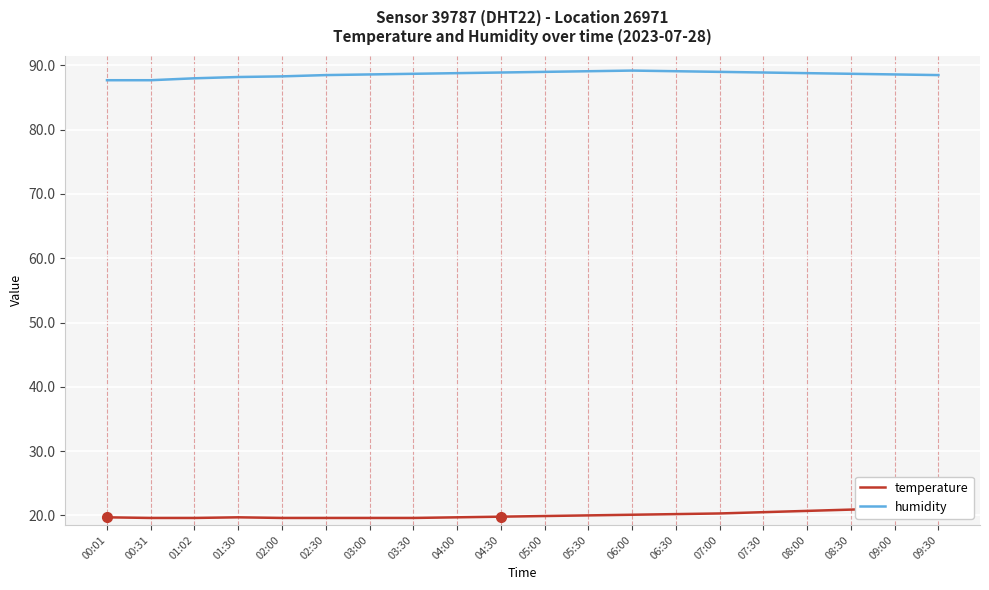

Between 04:00 and 07:30, which is larger?

07:30